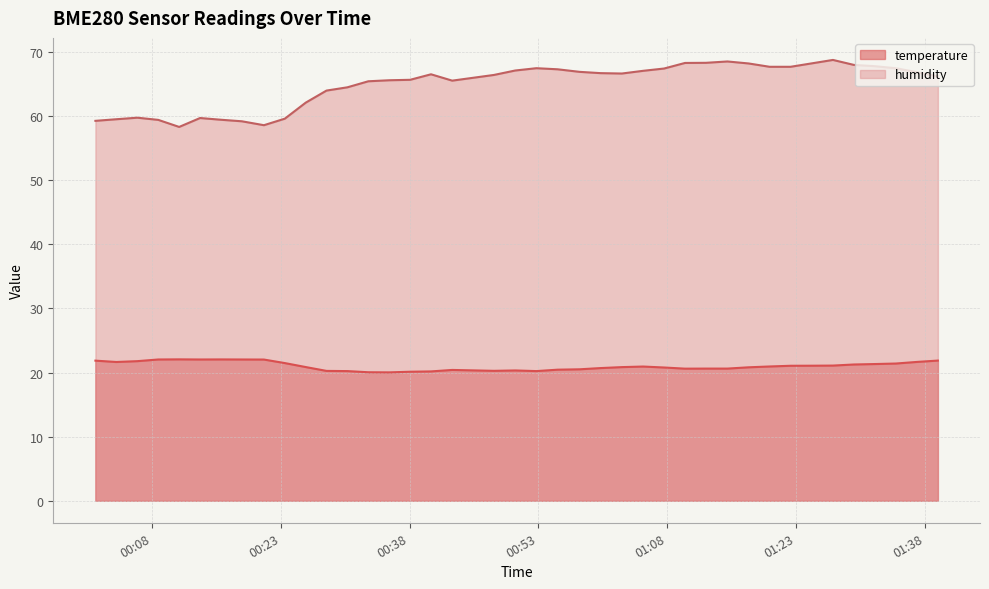

Rank the series by their maximum value, from lowest to highest.

temperature, humidity